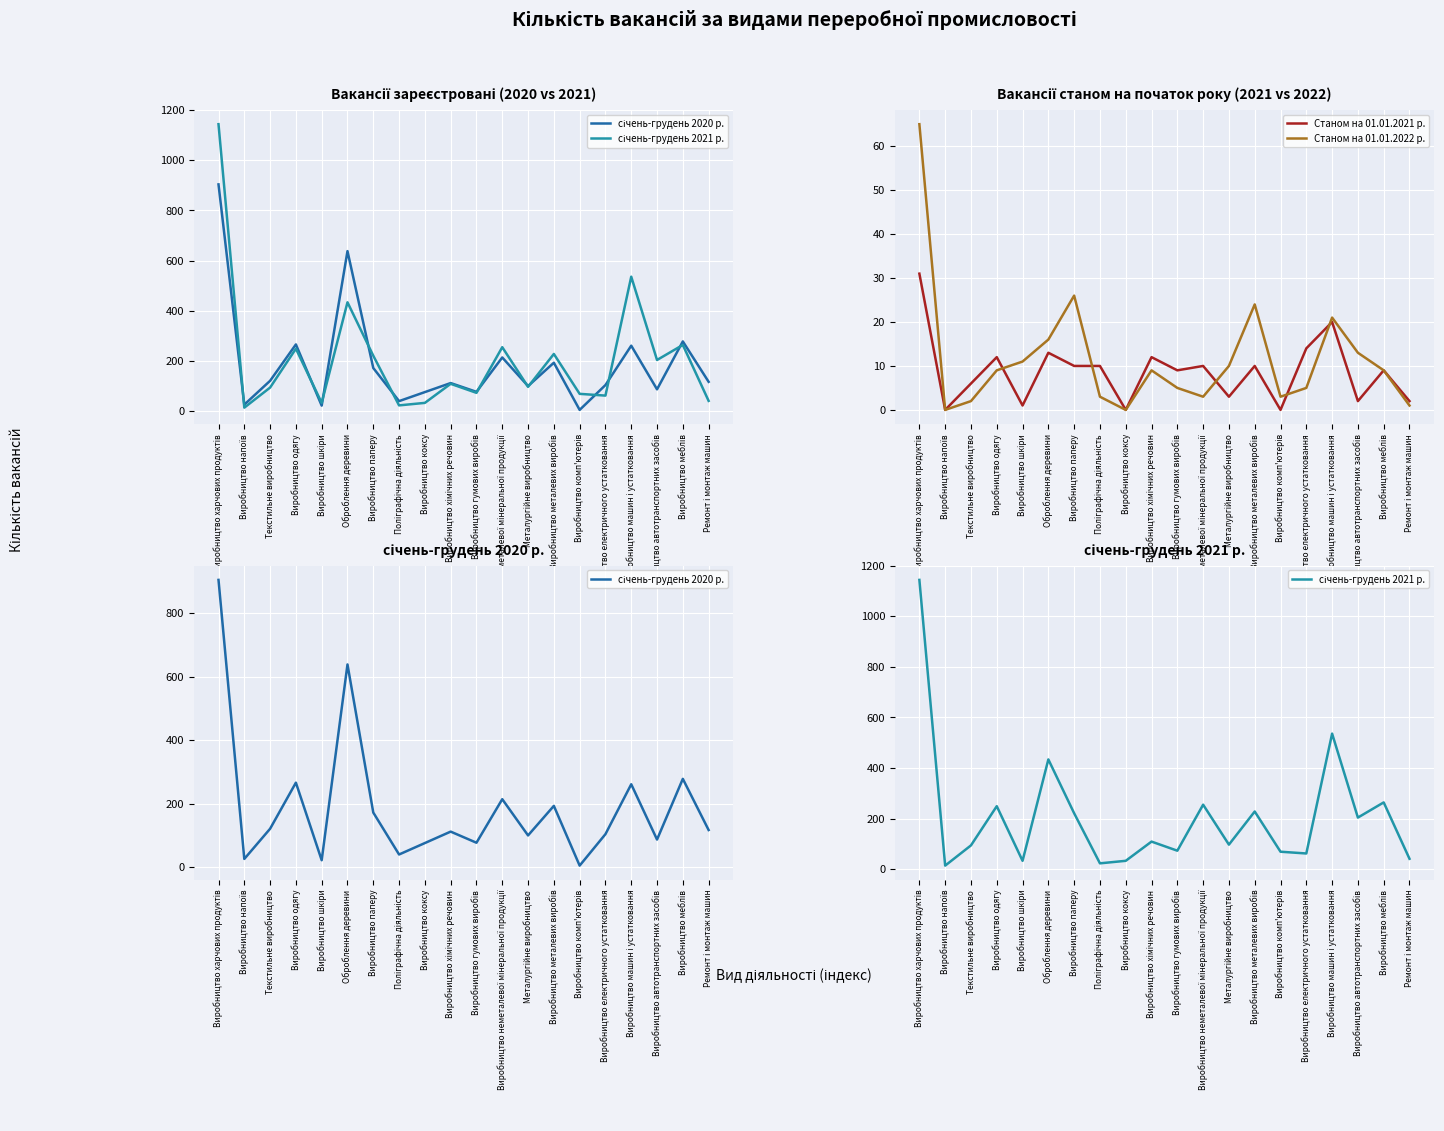

True or false: січень-грудень 2021 р. and Станом на 01.01.2022 р. cross at least once.

False